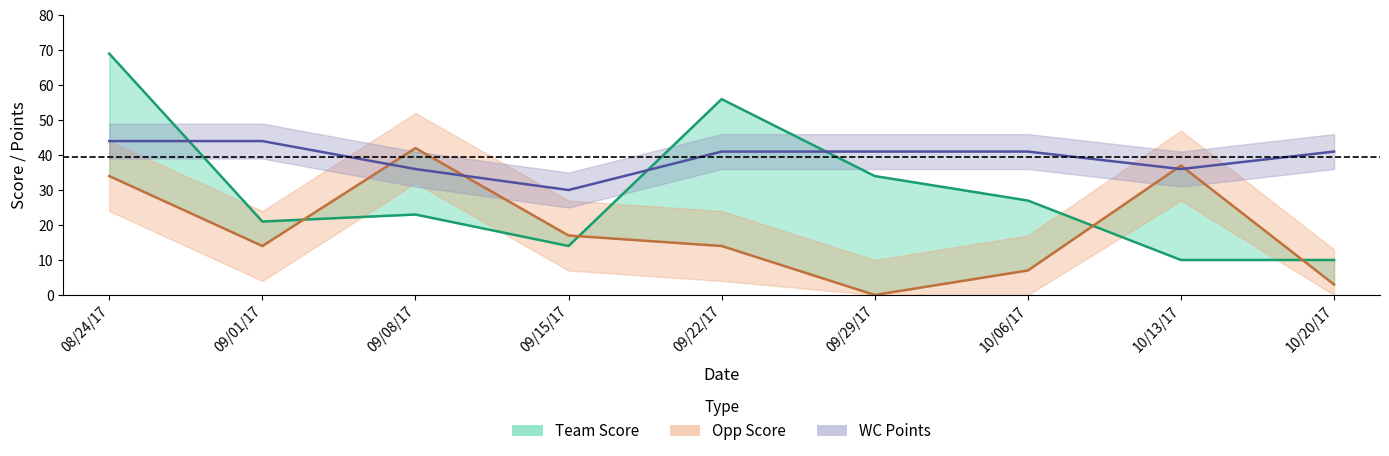

Which category has the lowest value in the Team Score series?

10/13/17